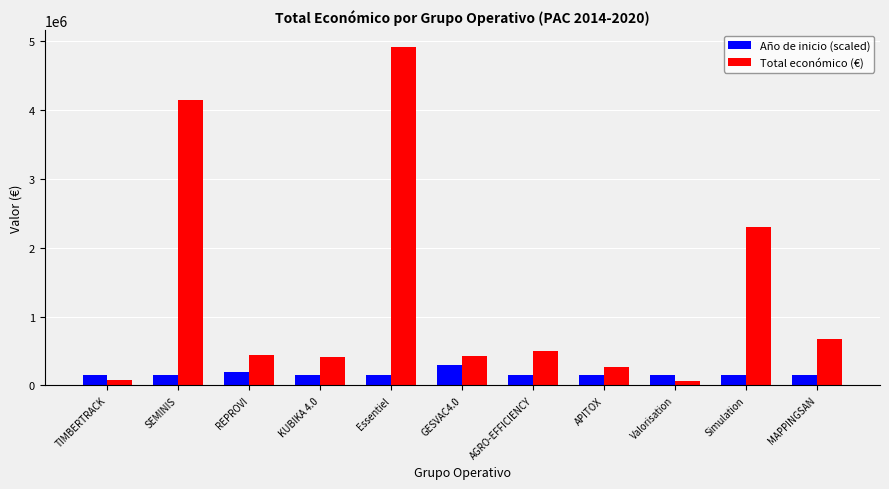

What is the total value across all series at Simulation?

2446067